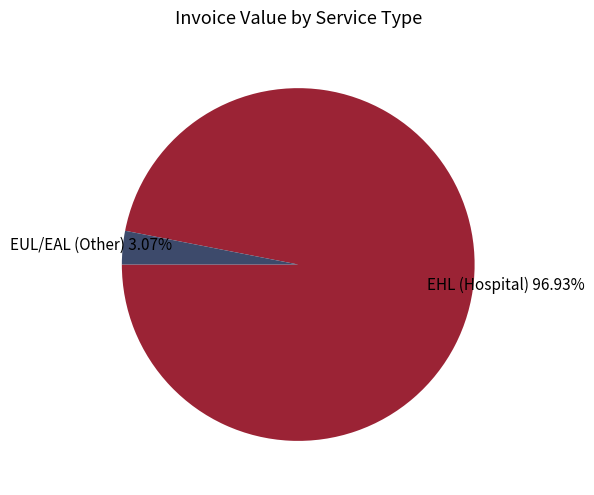

Is there any slice that represents more than half of the pie?

Yes